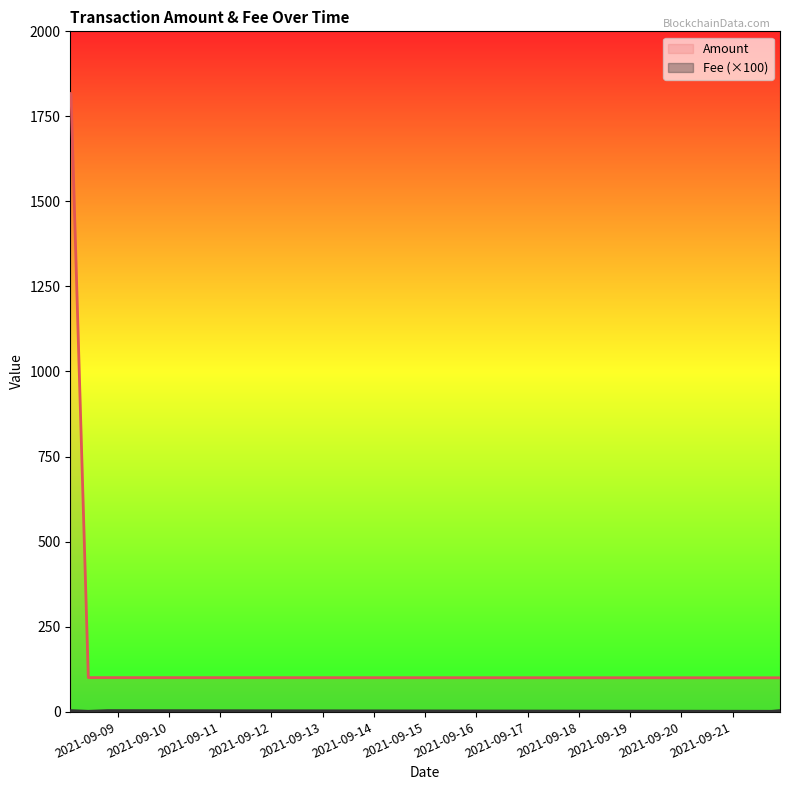

Reading left to right, what are all the values shown in this chart?

Amount: 2021-09-08 01:48:00=1817.3	2021-09-08 02:09:00=1816.2	2021-09-08 10:15:00=100.0	2021-09-08 19:18:00=100.0	2021-09-21 18:18:00=99.5	2021-09-21 22:12:00=99.5
Fee: 2021-09-08 01:48:00=2.0	2021-09-08 02:09:00=3.0	2021-09-08 10:15:00=1.0	2021-09-08 19:18:00=3.0	2021-09-21 18:18:00=1.0	2021-09-21 22:12:00=3.0